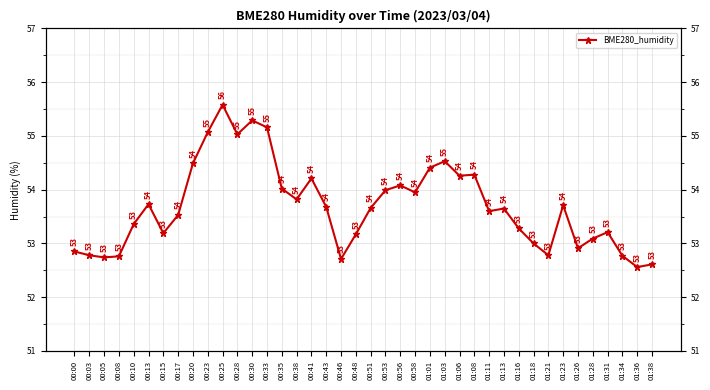

Between 01:36 and 01:18, which is larger?

01:18